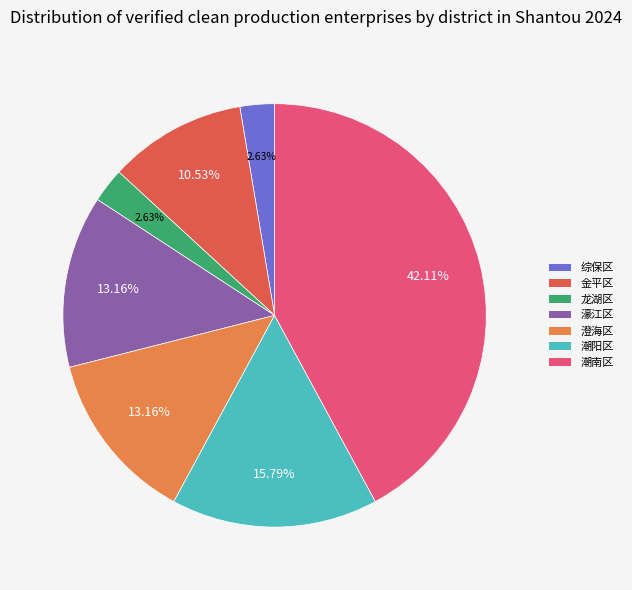

To the nearest percent, what is the difference between the largest and smallest slice percentages?

39%